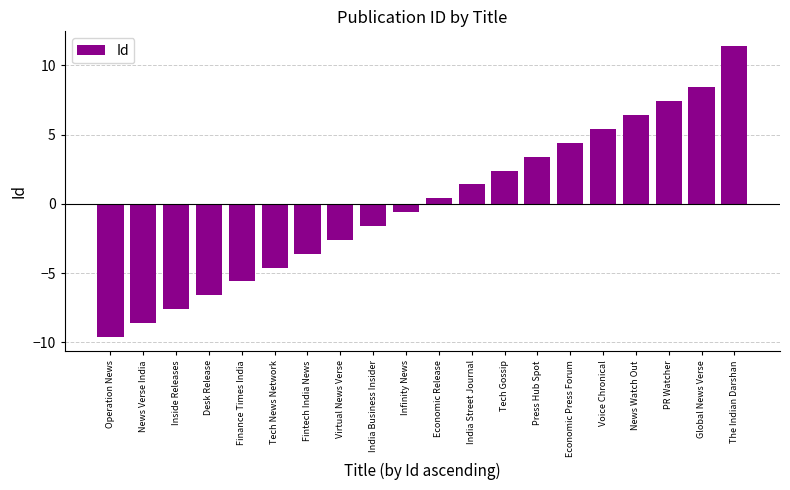

Reading right to left, list all the values displayed in this chart.

11.4	8.4	7.4	6.4	5.4	4.4	3.4	2.4	1.4	0.4	-0.6	-1.6	-2.6	-3.6	-4.6	-5.6	-6.6	-7.6	-8.6	-9.6